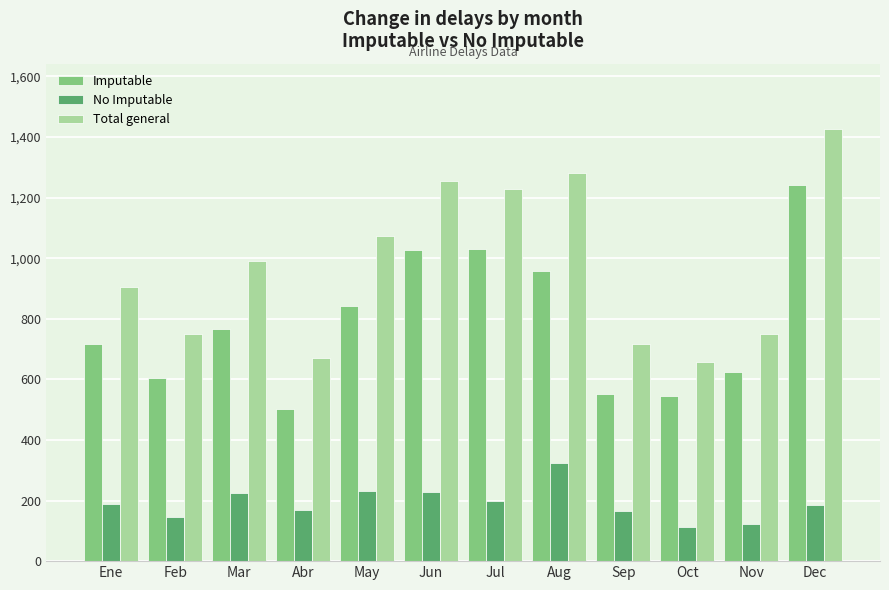

Rank the series by their average value, from lowest to highest.

No Imputable, Imputable, Total general